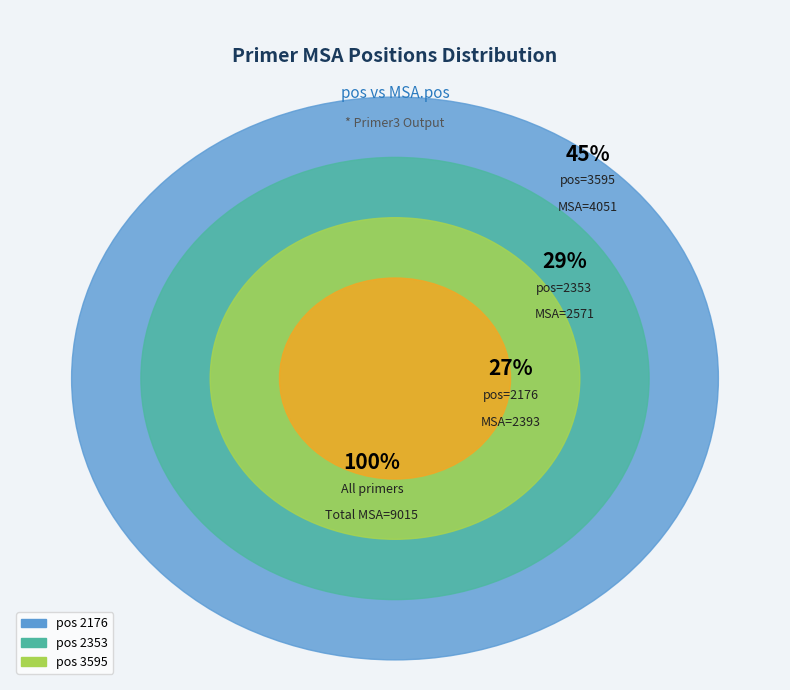

Which has a higher value, 3595 or 2353?

3595